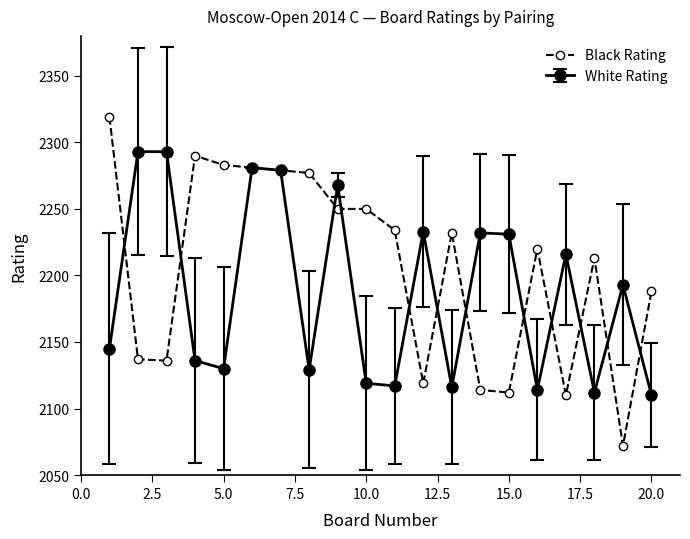

Which series has the largest total across all categories?

Black Rating